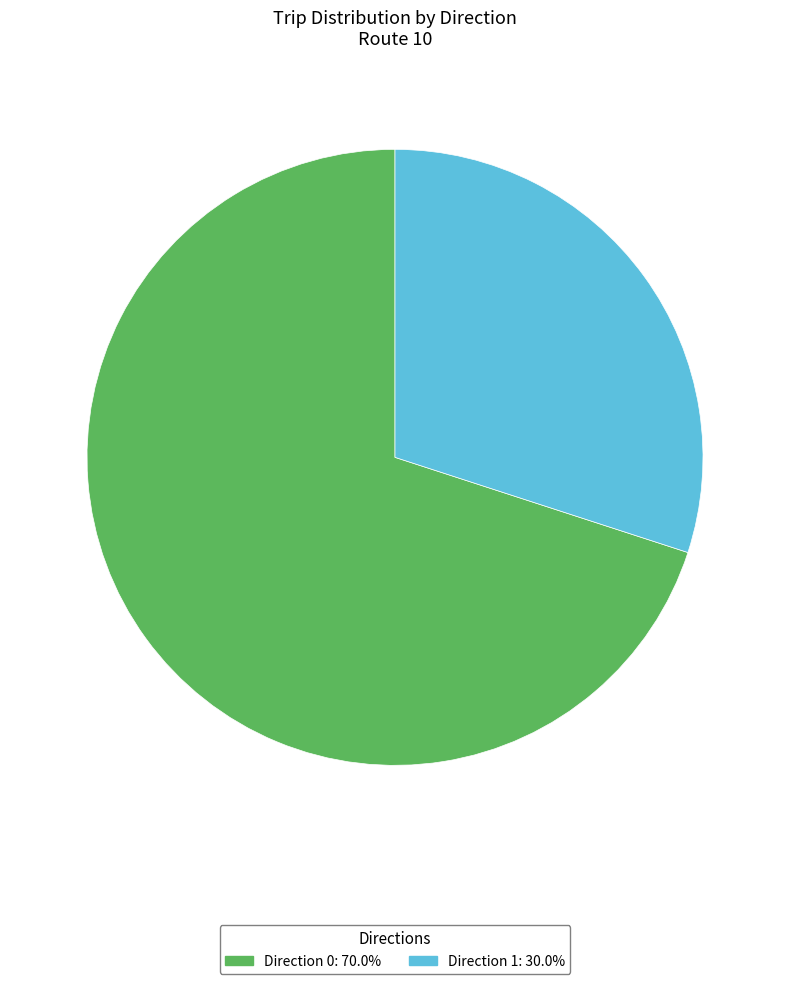

Rank the categories by value from highest to lowest.

Direction 0, Direction 1